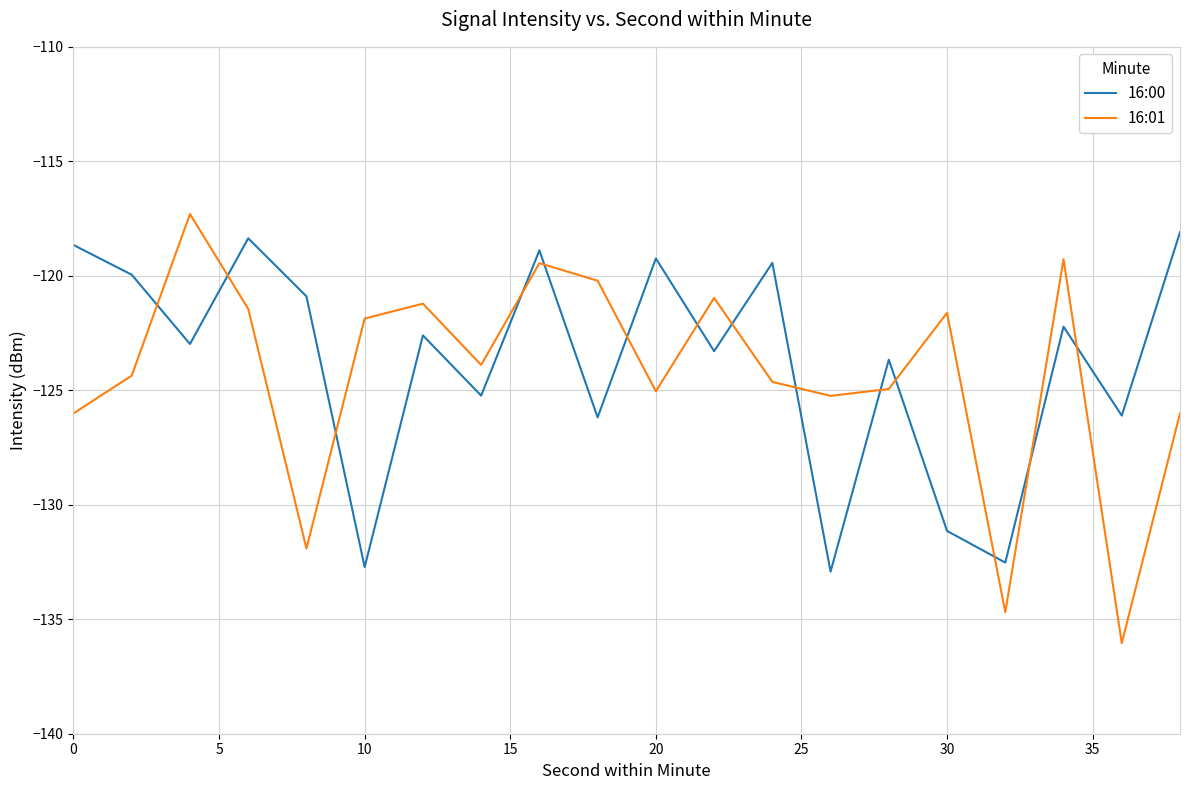

What is the average value of the 16:00 series?

-123.8